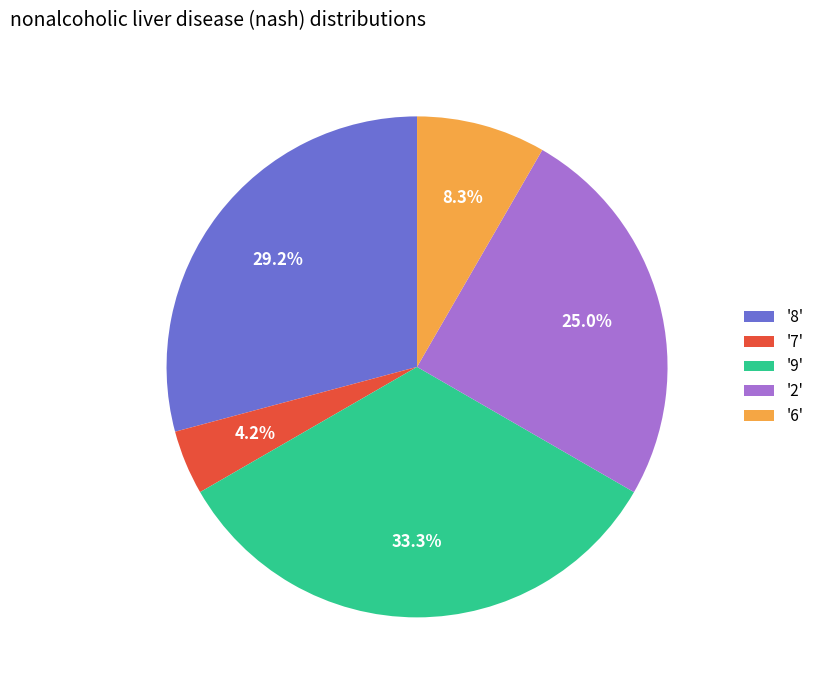

What is the smallest slice in the pie chart?

'7'